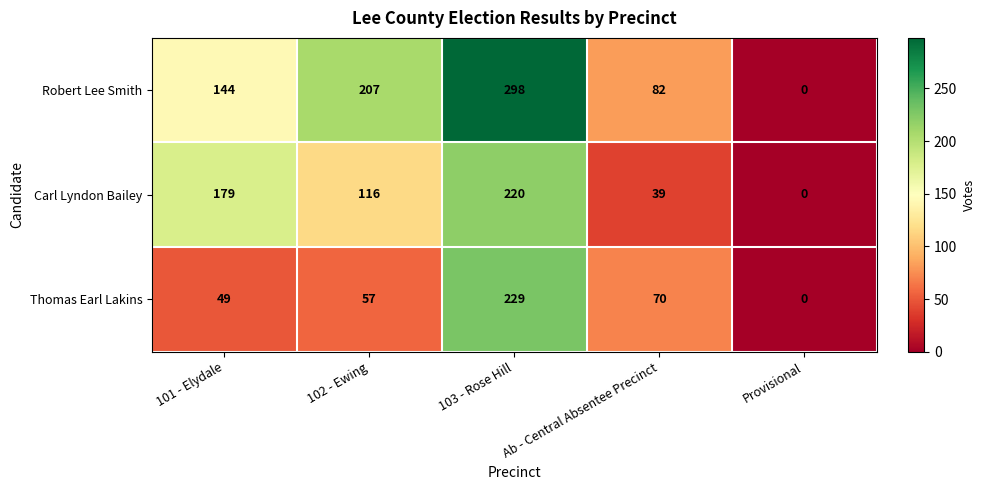

At which category is the sum across all series the highest?

103 - Rose Hill